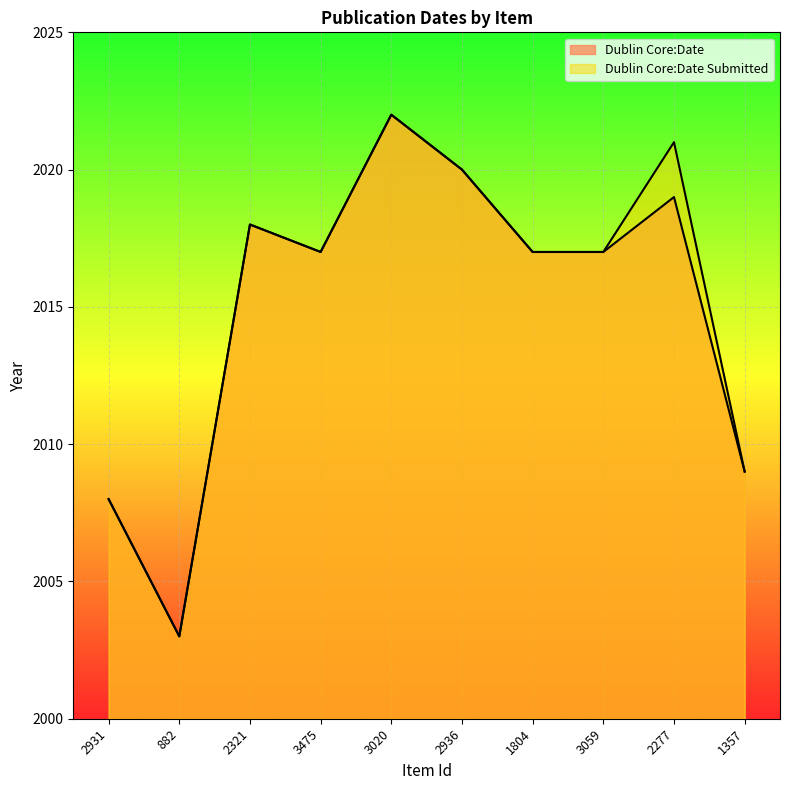

Between 3059 and 2277, which series saw the biggest shift?

Dublin Core:Date Submitted